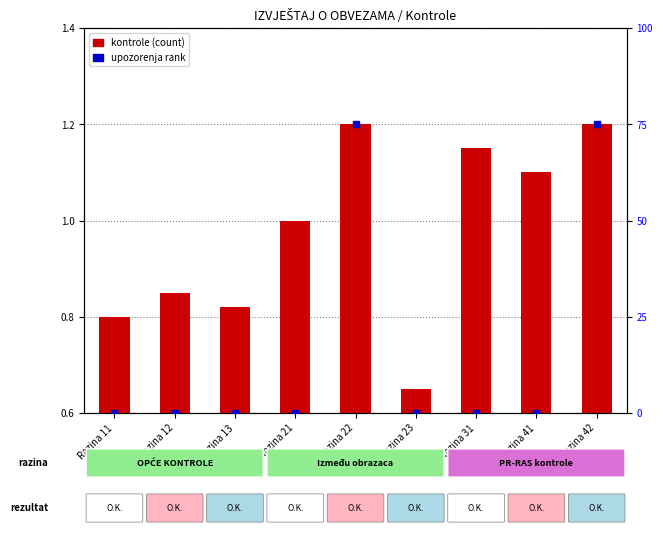

At which category is the sum across all series the highest?

Razina 22